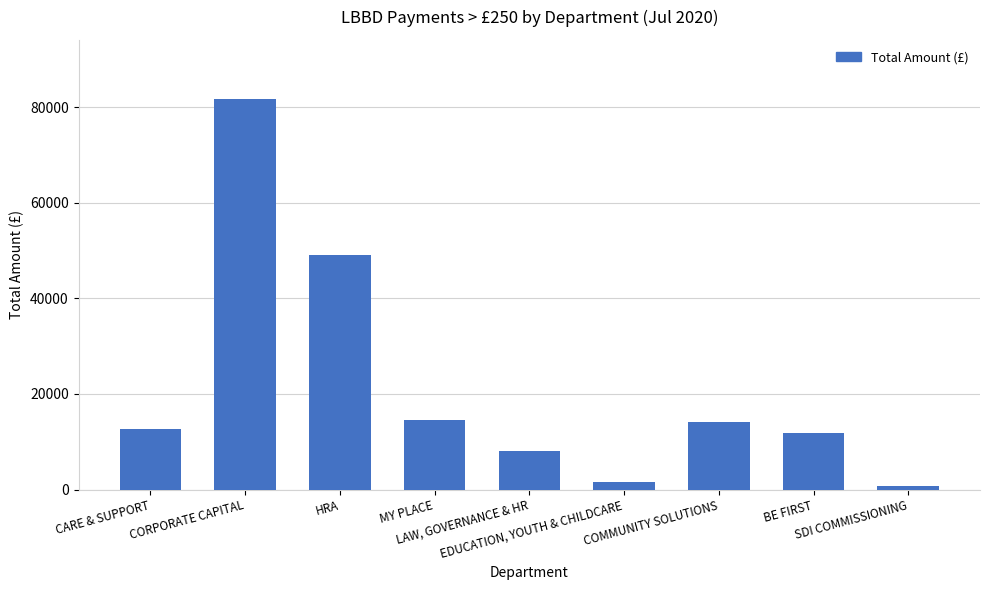

Which has a higher value, CARE & SUPPORT or LAW, GOVERNANCE & HR?

CARE & SUPPORT